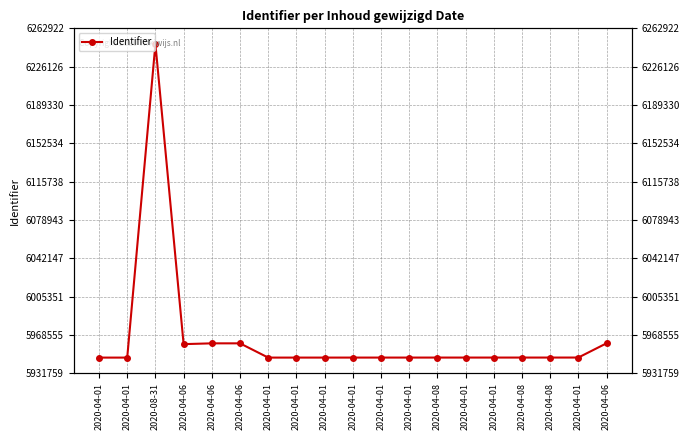

Is it true that the value at 2020-04-01 is 3902595?

False